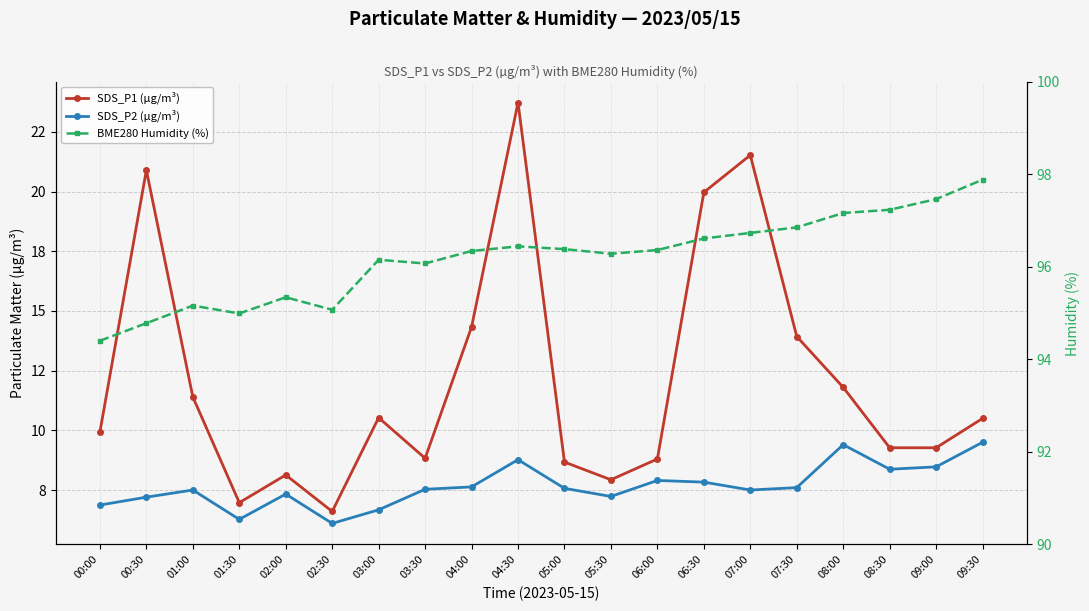

What is the sum of all SDS_P1 (µg/m³) values?

243.0